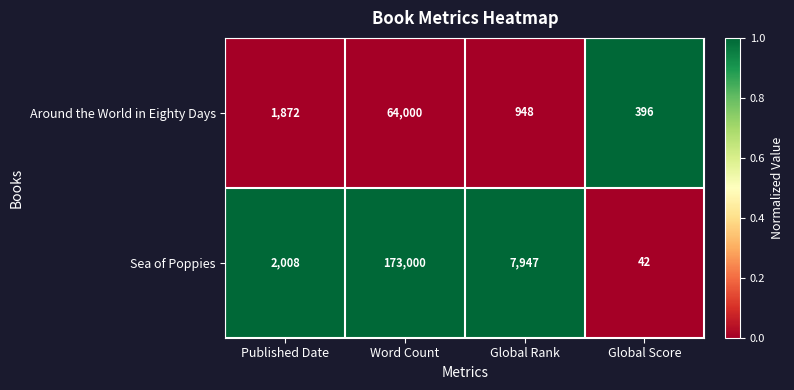

The Sea of Poppies series shows 1341 at Published Date. True or false?

False